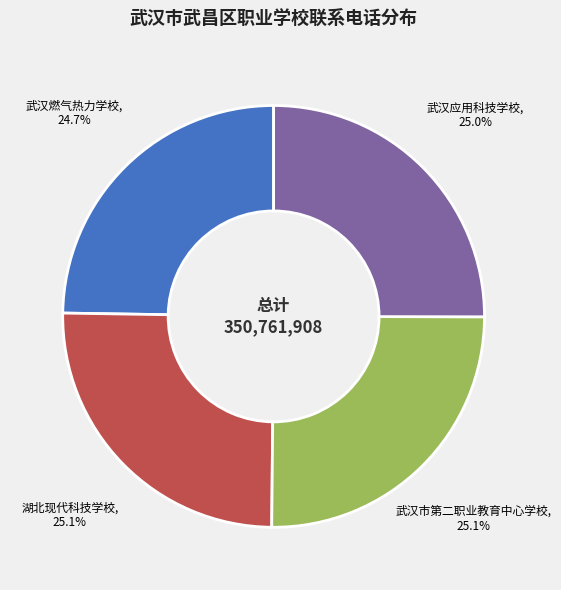

Is there any slice that represents more than half of the pie?

No